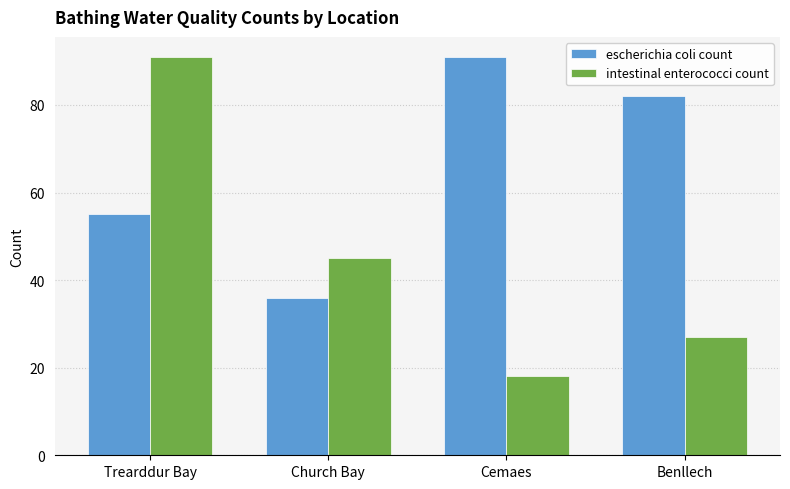

At which label does intestinal enterococci count first exceed 45?

Trearddur Bay